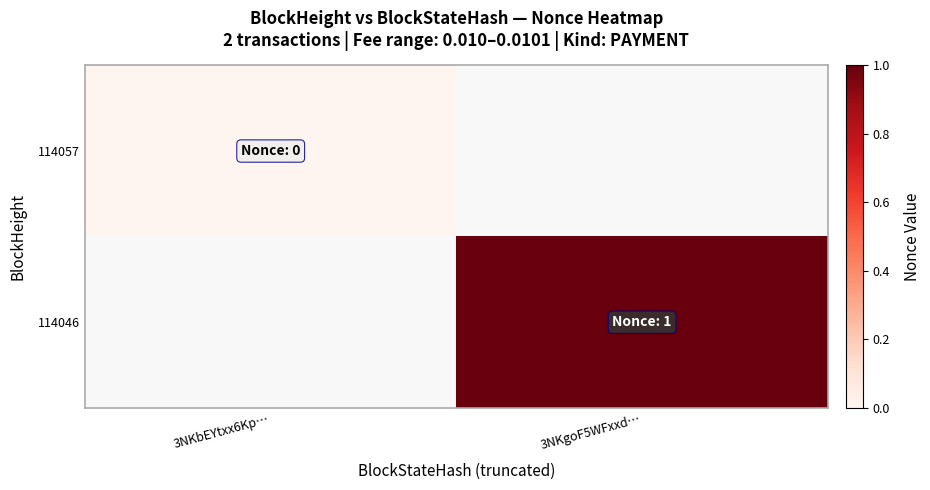

Which label corresponds to the smallest value in the chart?

3NKbEYtxx6Kp…